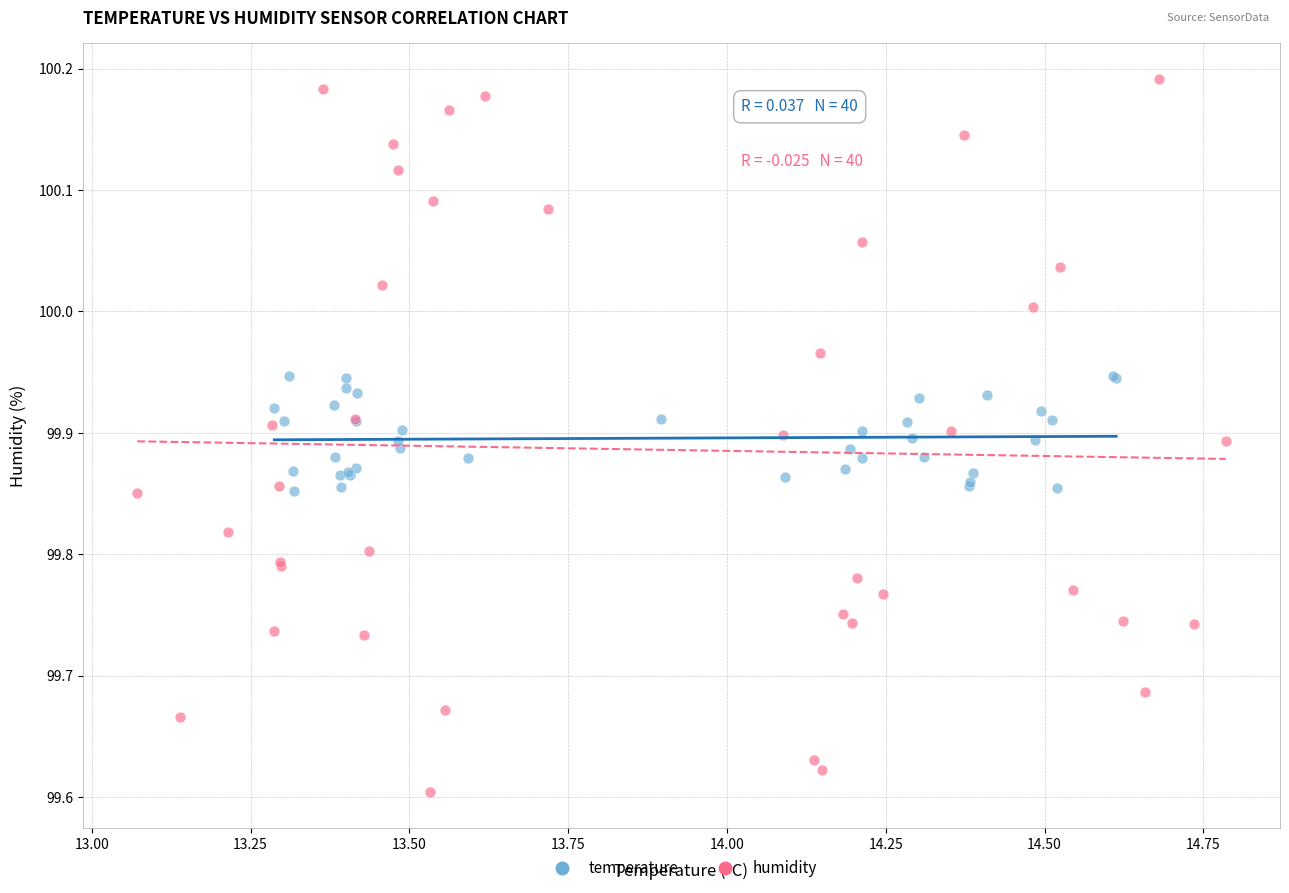

Which series reaches the minimum Y coordinate?

humidity